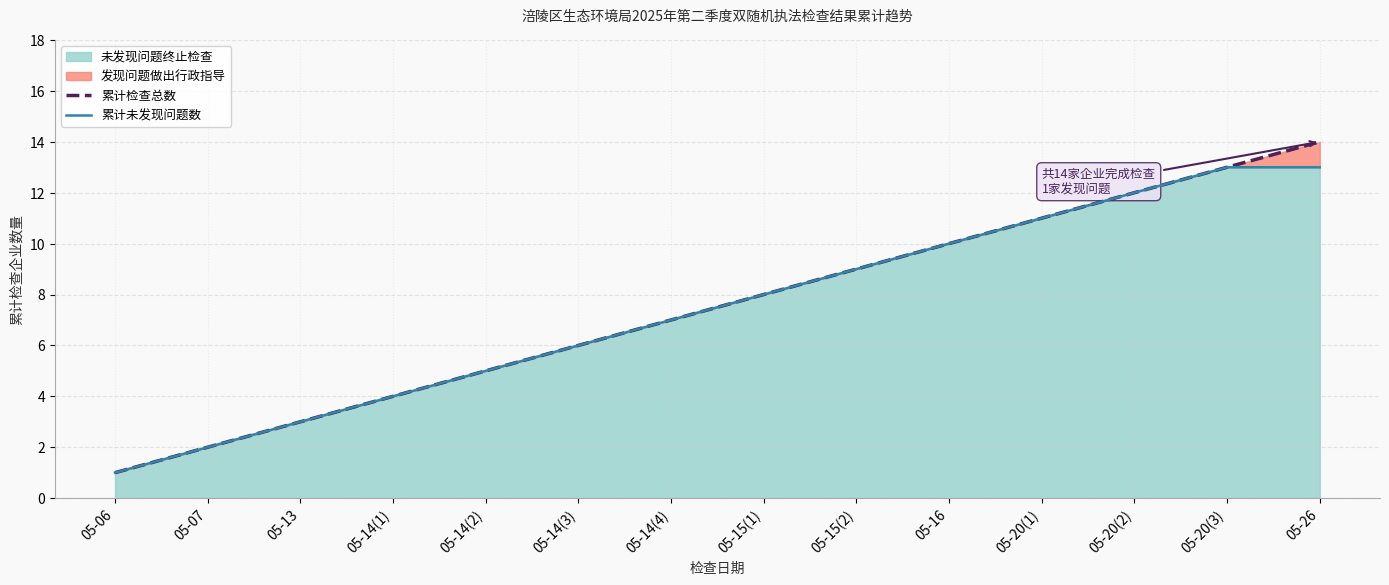

What position from the right is 05-15(2)?

6